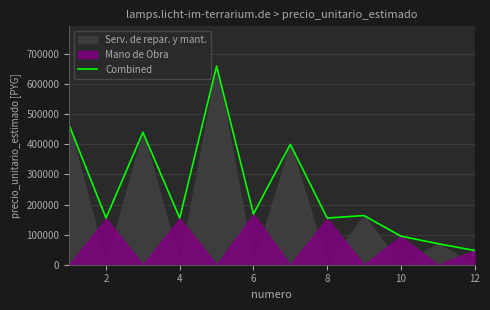

What is the highest value of the Combined series?

660000